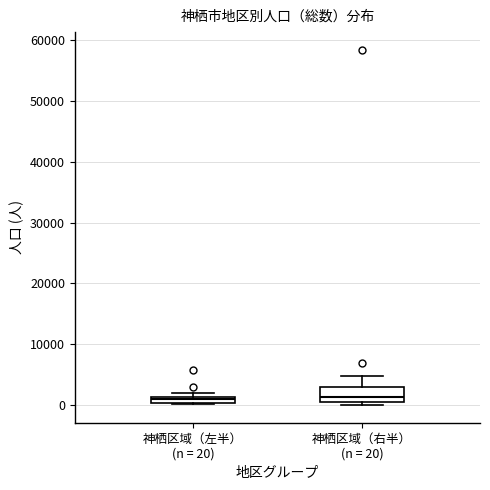

Where is the lower edge of the box for 神栖区域（左半） (n = 20) on the y-axis? The values are not printed on the chart, so give them approximately, as read against the axis.

0